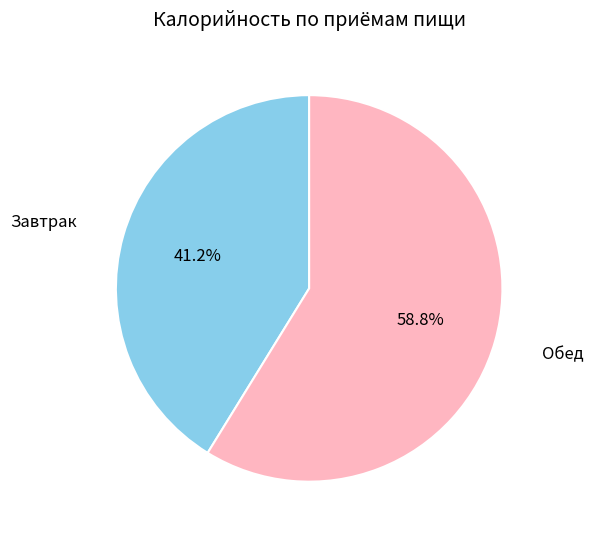

Count the number of slices in the pie.

2